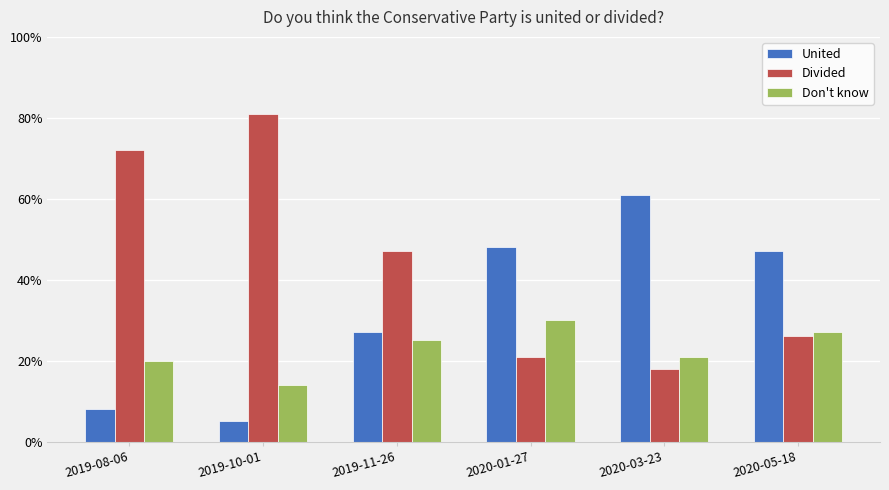

What is the maximum value for United?

0.6